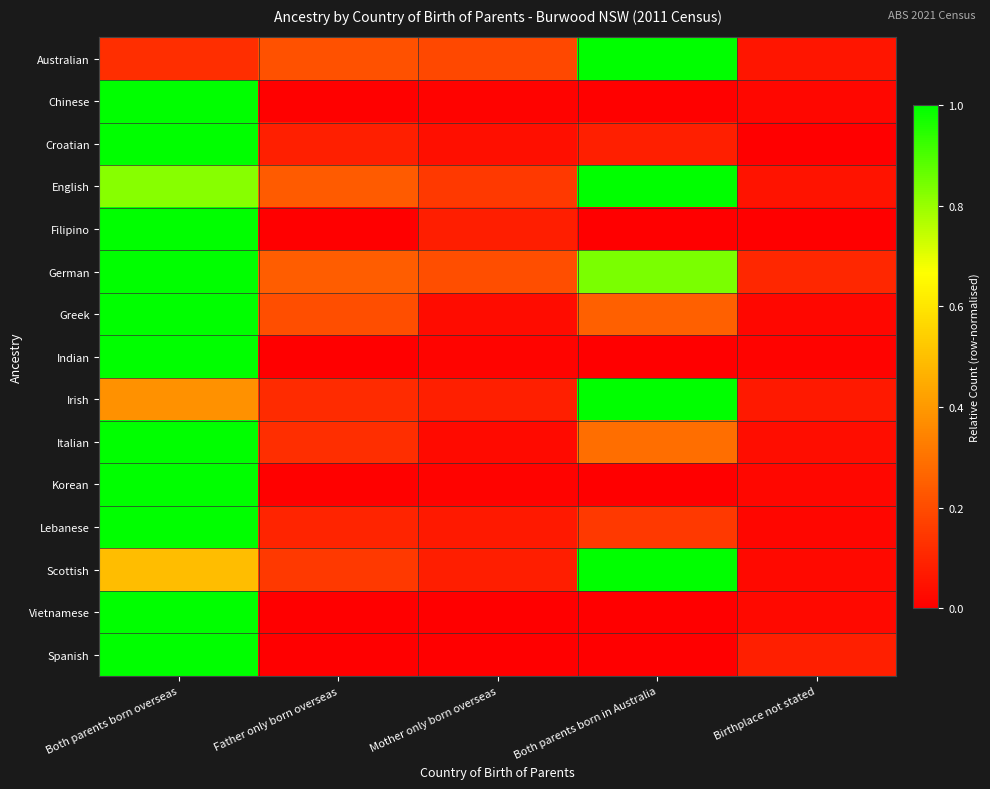

Which has a higher value, Both parents born in Australia or Father only born overseas?

Both parents born in Australia